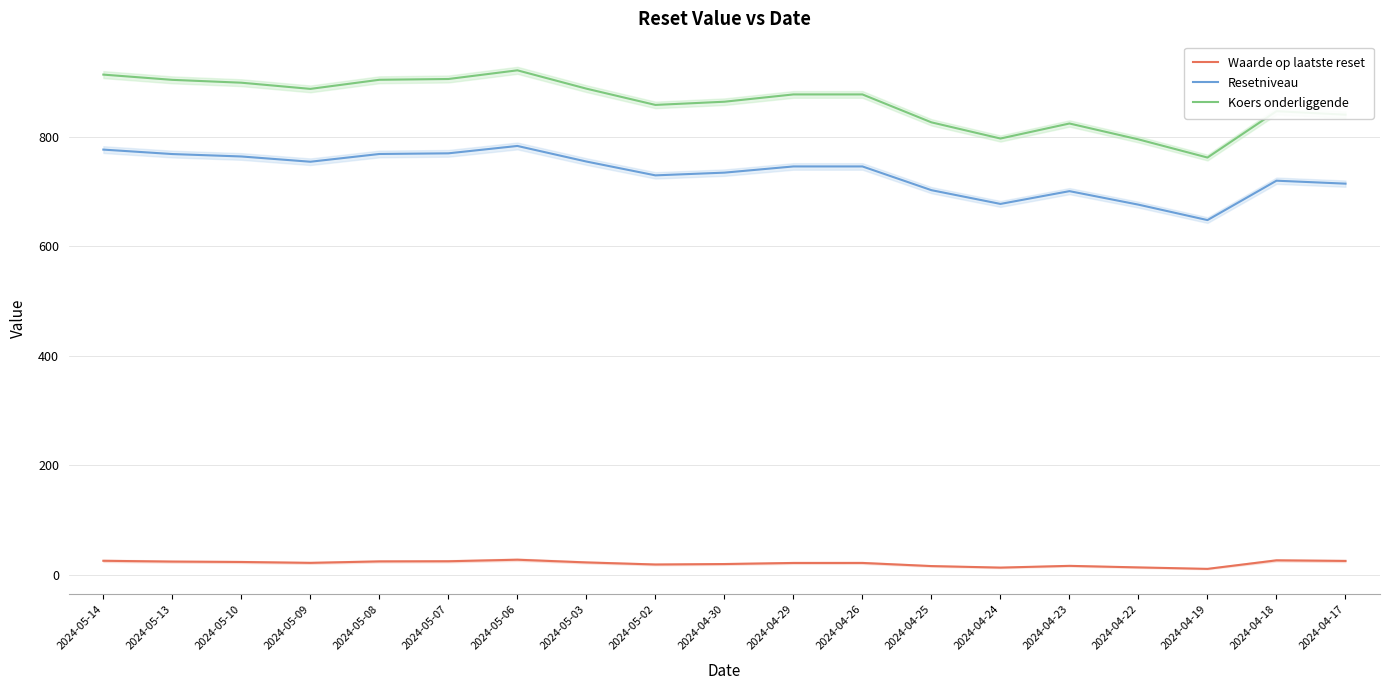

Rank the series by their maximum value, from highest to lowest.

Koers onderliggende, Resetniveau, Waarde op laatste reset